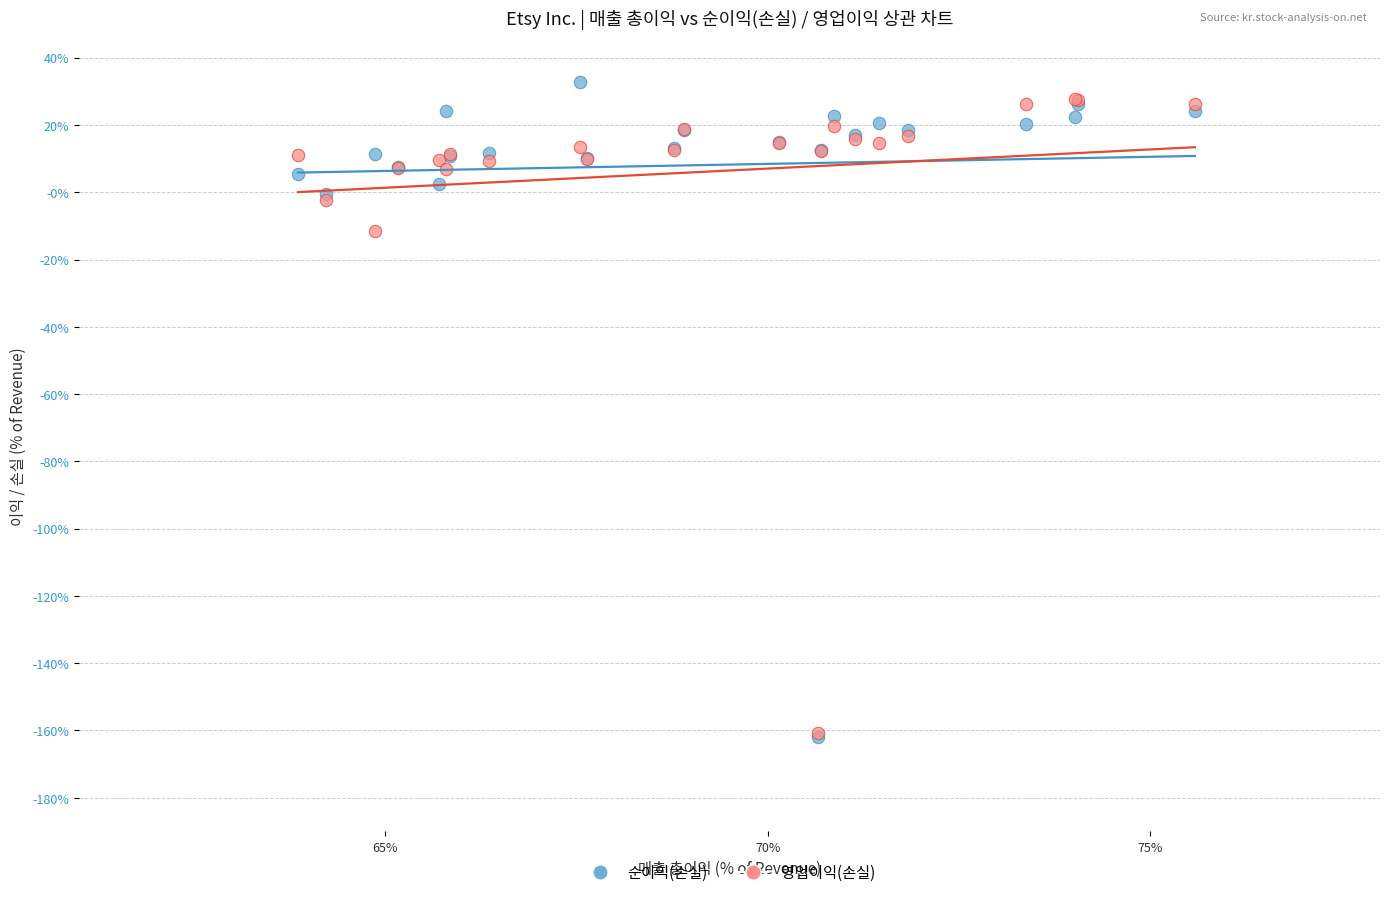

Which series contains the highest Y value?

순이익(손실)